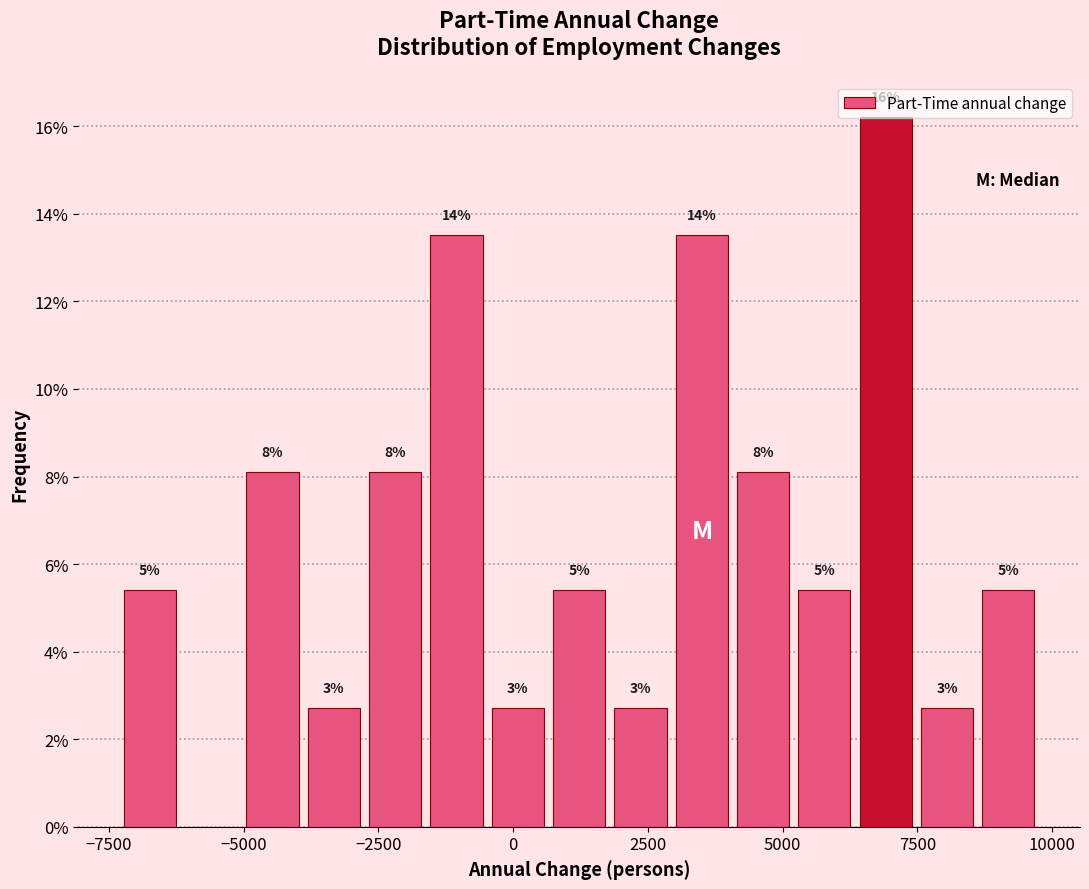

Around what value on the x-axis is the tallest bar? Give the approximate position of its centre, as read against the axis.

7000